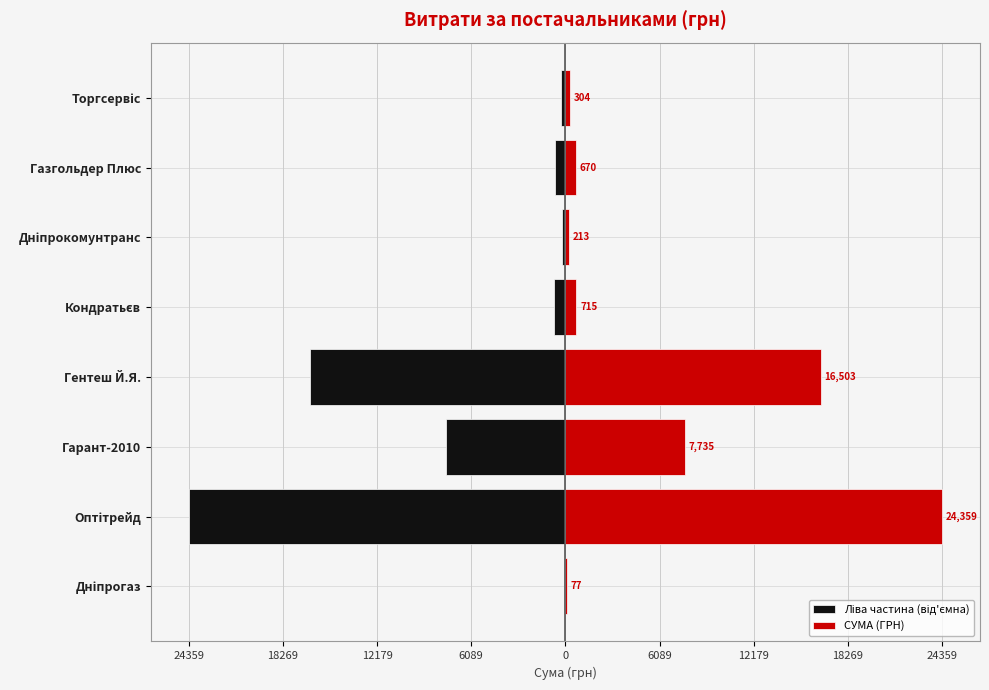

How many bars are there in total?

16